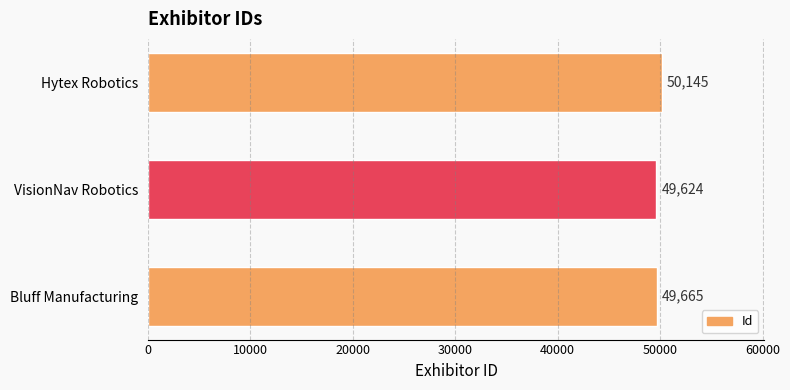

True or false: the data shows 66207 at VisionNav Robotics.

False